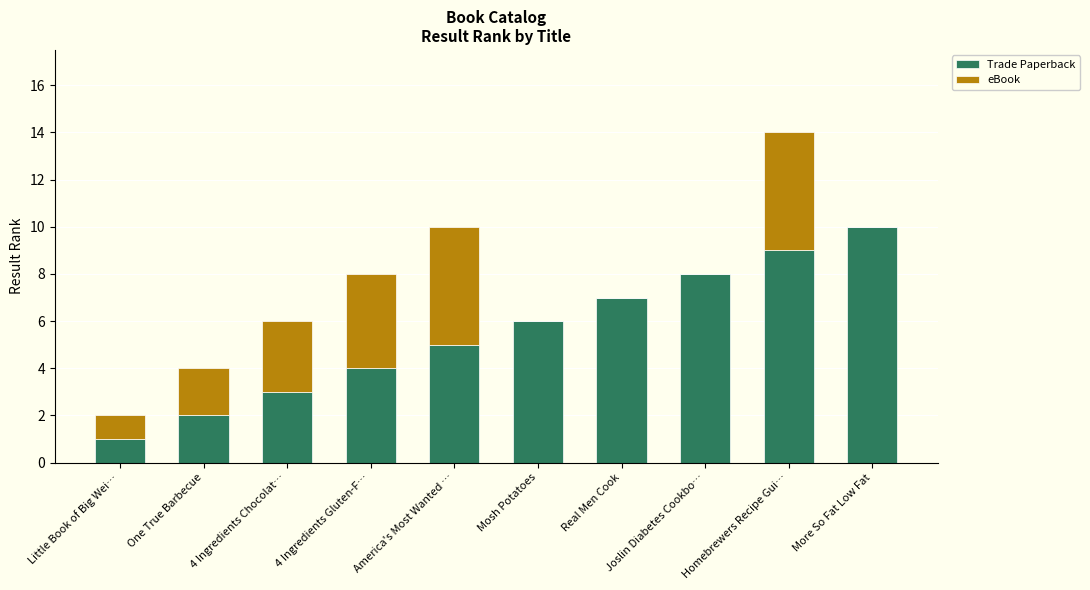

At which label does Trade Paperback reach its peak?

More So Fat Low Fat